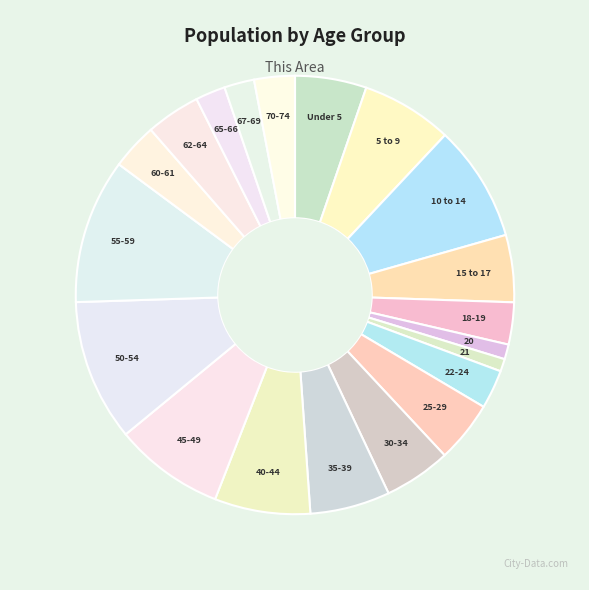

Is it true that 10 to 14 is 9% of the pie?

True